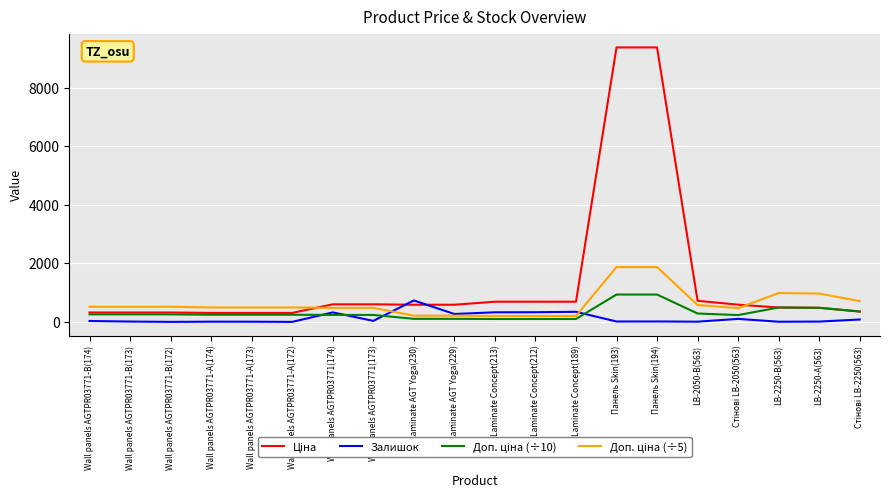

What is the maximum value for Залишок?

736.0